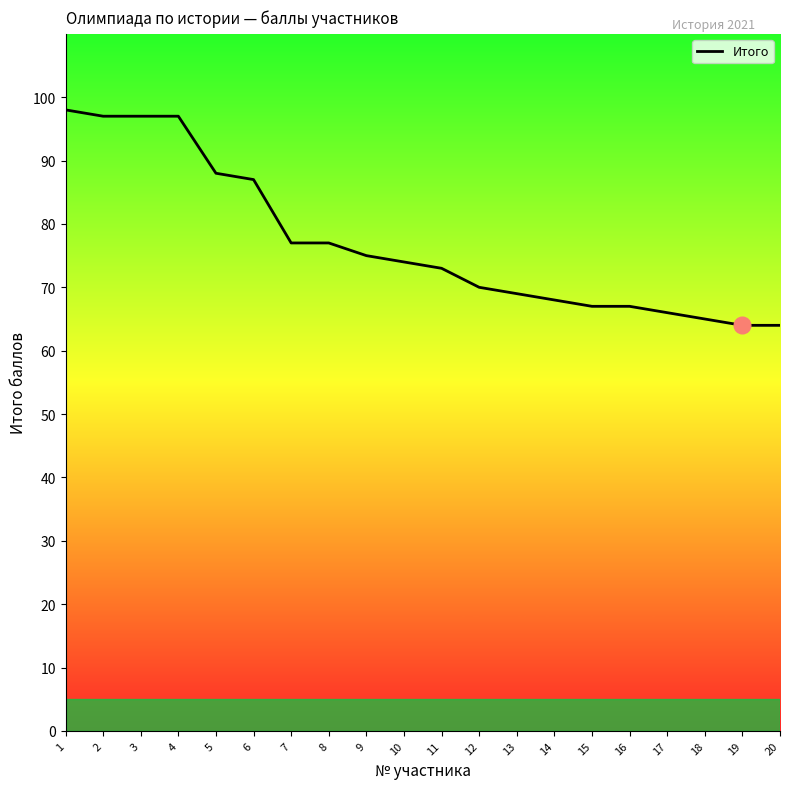

What is the ratio of the value at 2 to the value at 10?

1.3